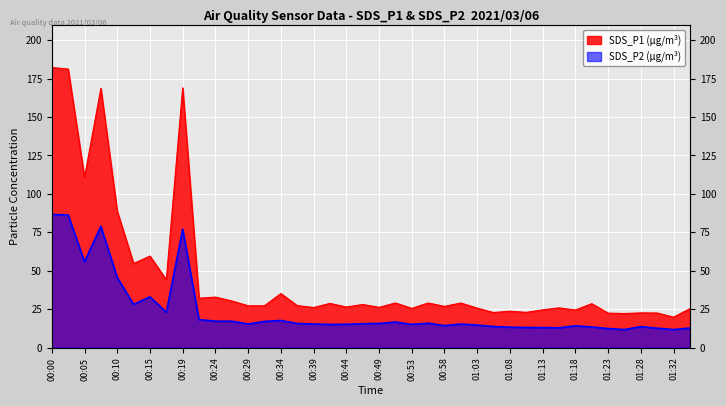

True or false: SDS_P1 and SDS_P2 cross at least once.

False